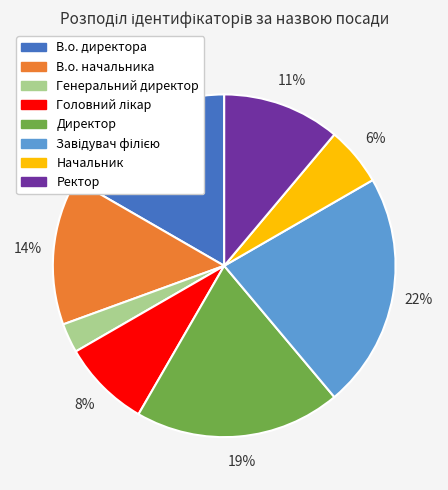

To the nearest percent, what percentage of the pie is Директор?

19%